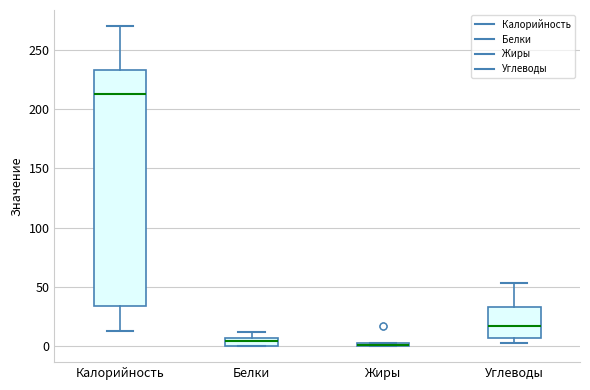

Which box is the tallest, from its lower edge to its upper edge?

Калорийность